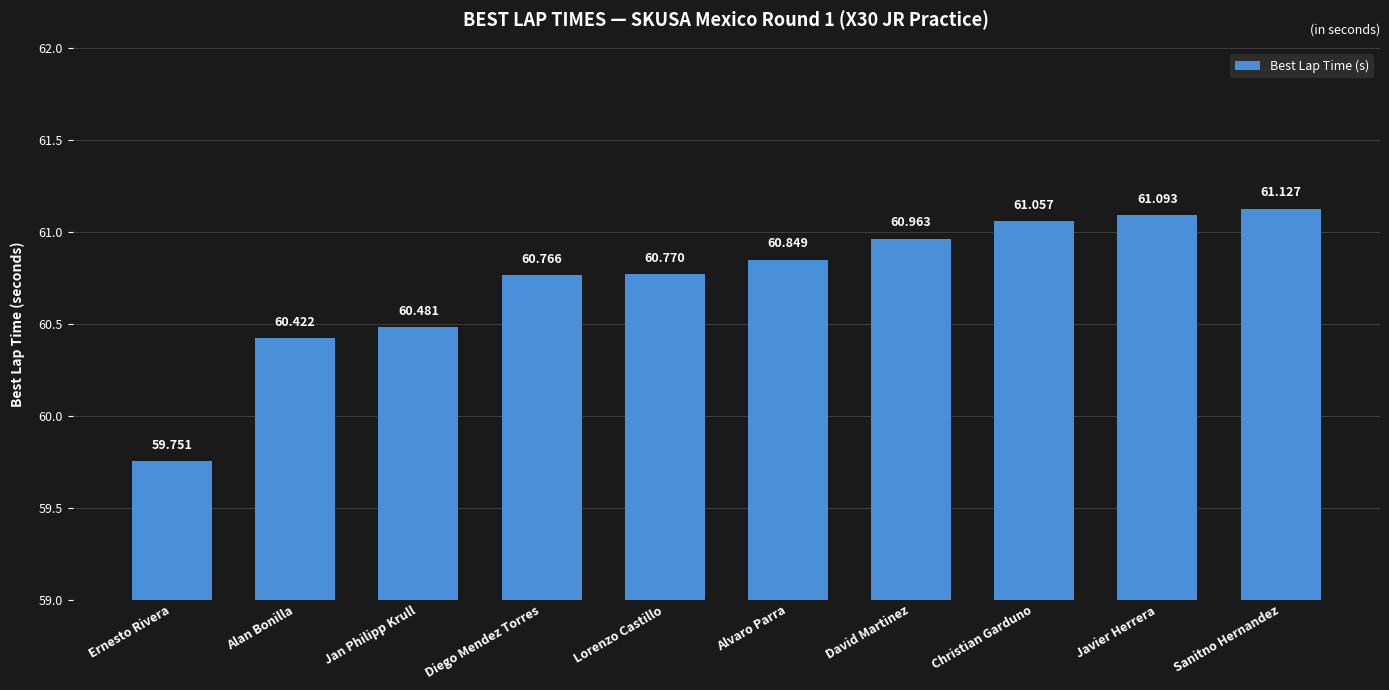

List the labels in order of value, largest first.

Sanitno Hernandez, Javier Herrera, Christian Garduno, David Martinez, Alvaro Parra, Lorenzo Castillo, Diego Mendez Torres, Jan Philipp Krull, Alan Bonilla, Ernesto Rivera